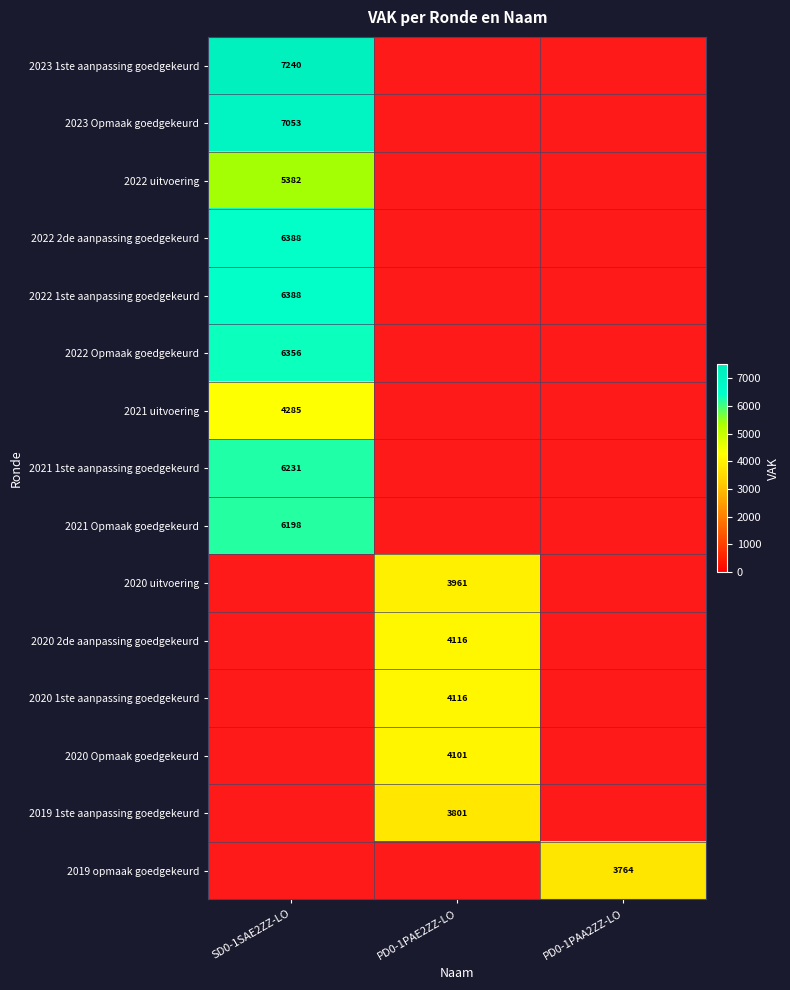

How many series are shown in this chart?

15